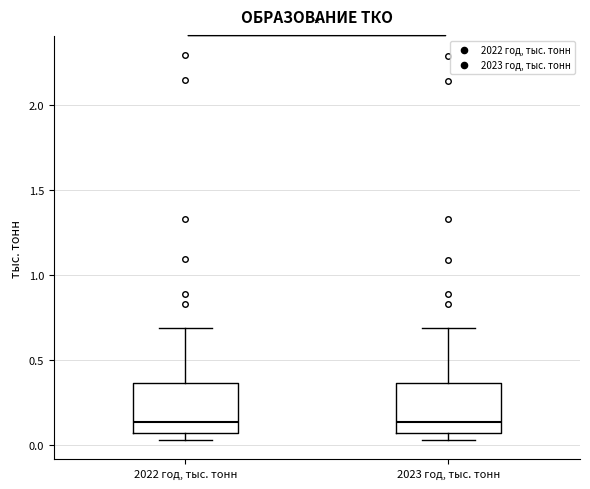

Where does the upper whisker of the box for 2023 год, тыс. тонн end on the y-axis? The values are not printed on the chart, so give them approximately, as read against the axis.

0.70